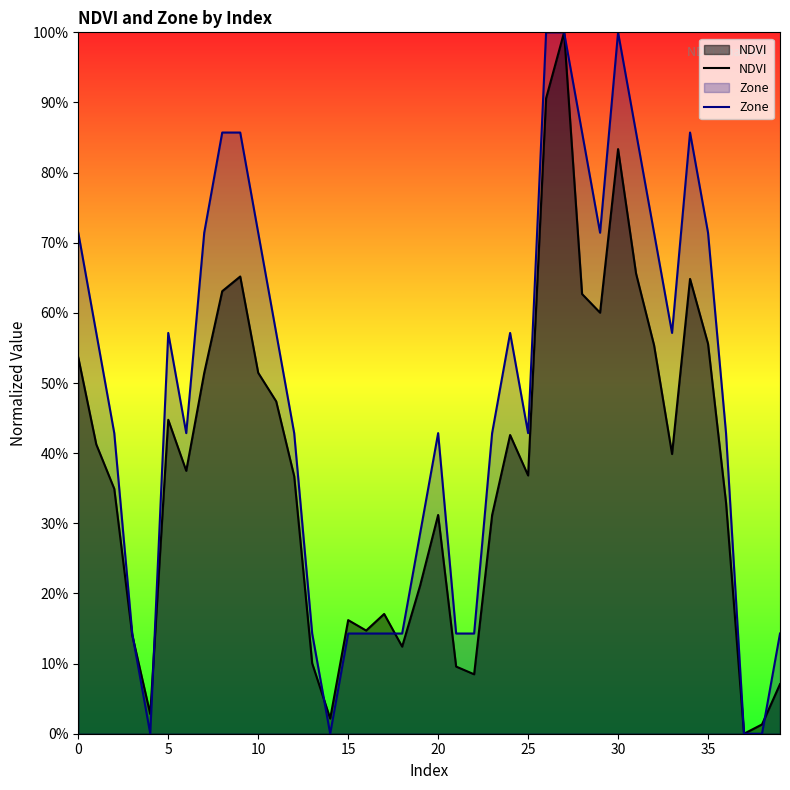

List the series in order of their peak value, highest first.

NDVI, Zone